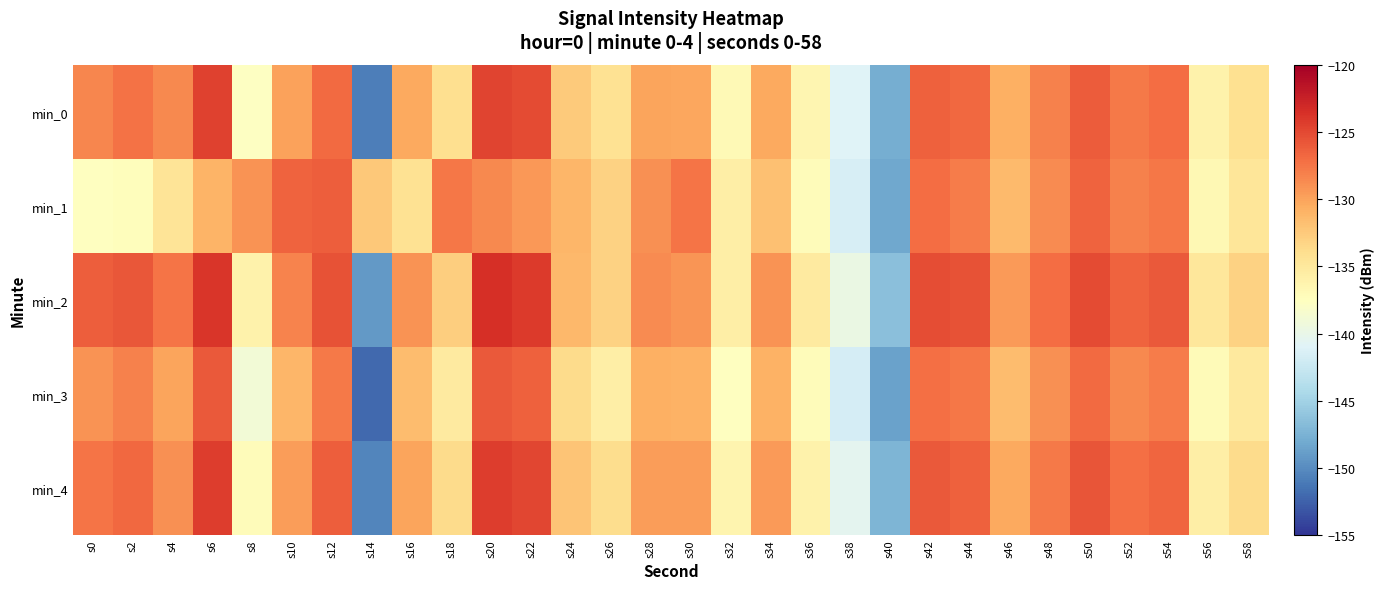

Between s40 and s50, which series saw the biggest shift?

min_1